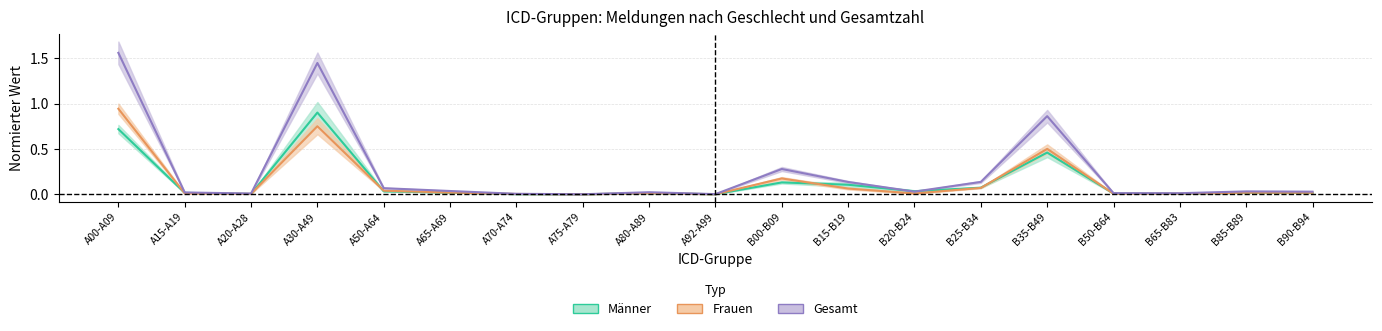

What is the value of the Gesamt point at the 1st from the left?

1.6